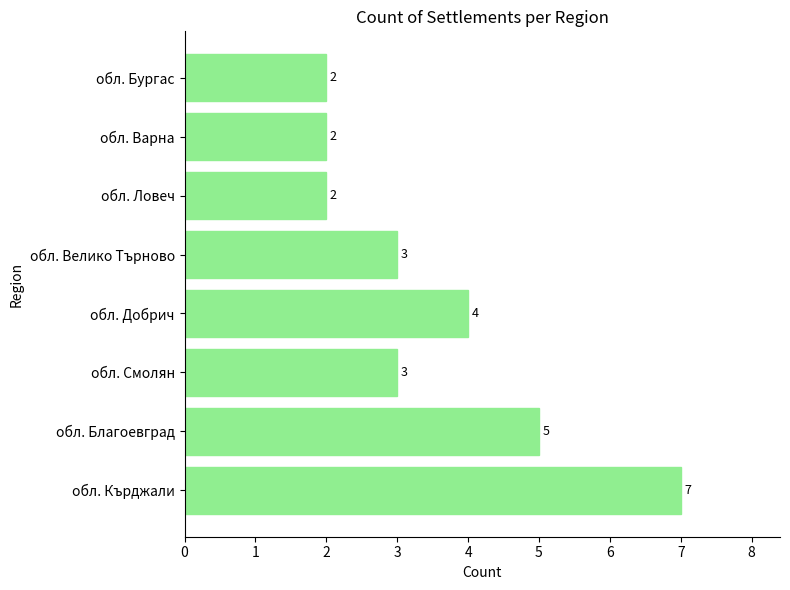

Reading bottom to top, what are all the values shown in this chart?

обл. Кърджали=7	обл. Благоевград=5	обл. Смолян=3	обл. Добрич=4	обл. Велико Търново=3	обл. Ловеч=2	обл. Варна=2	обл. Бургас=2